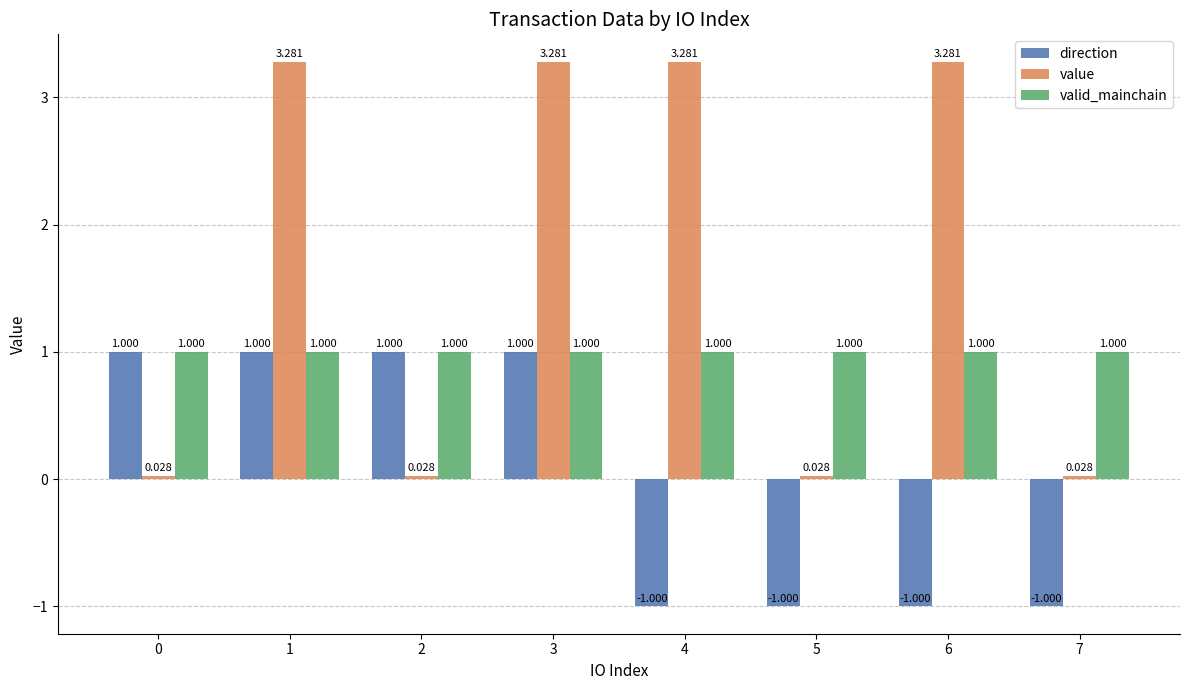

Between 1 and 6, which series saw the biggest shift?

direction